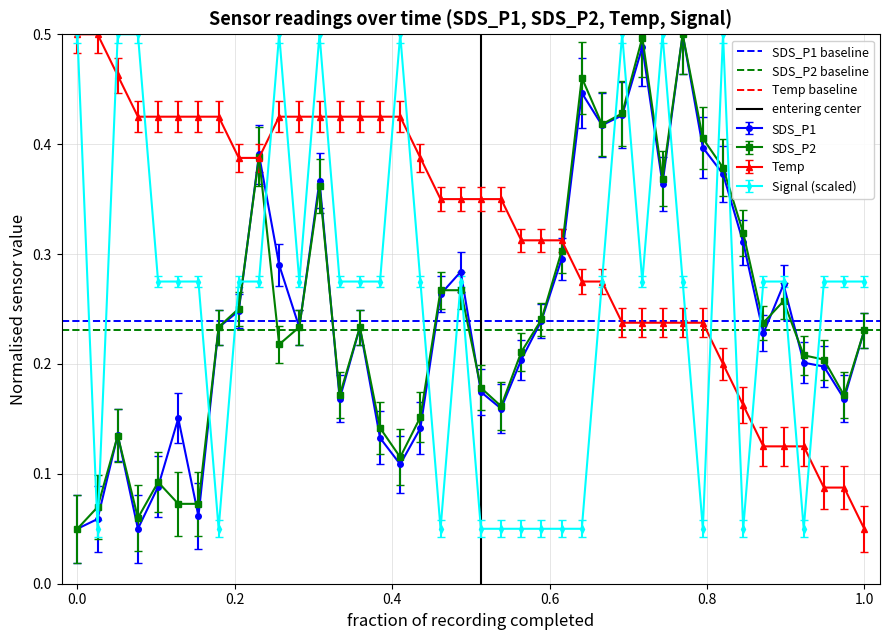

At which label is Temp closest to 0?

1.0